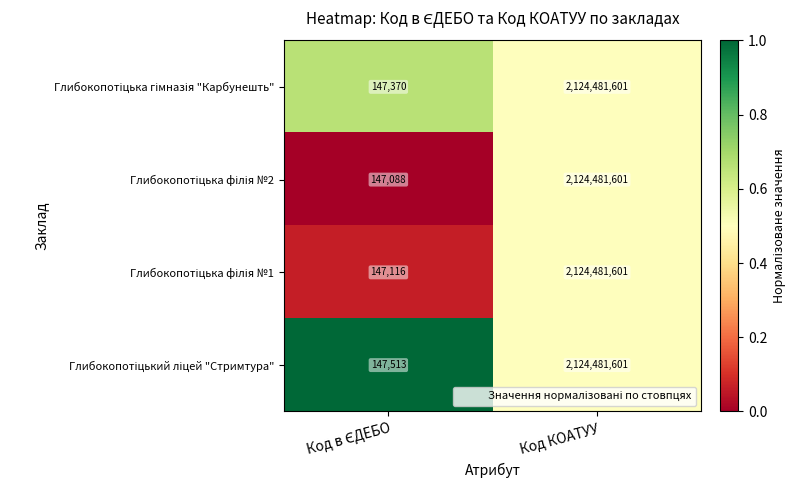

What is the total value across all series at Код КОАТУУ?

8497926404